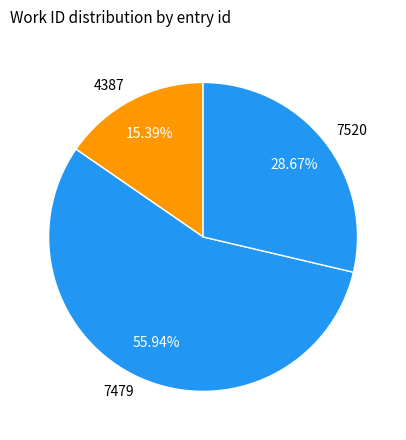

Which slice is the largest?

7479